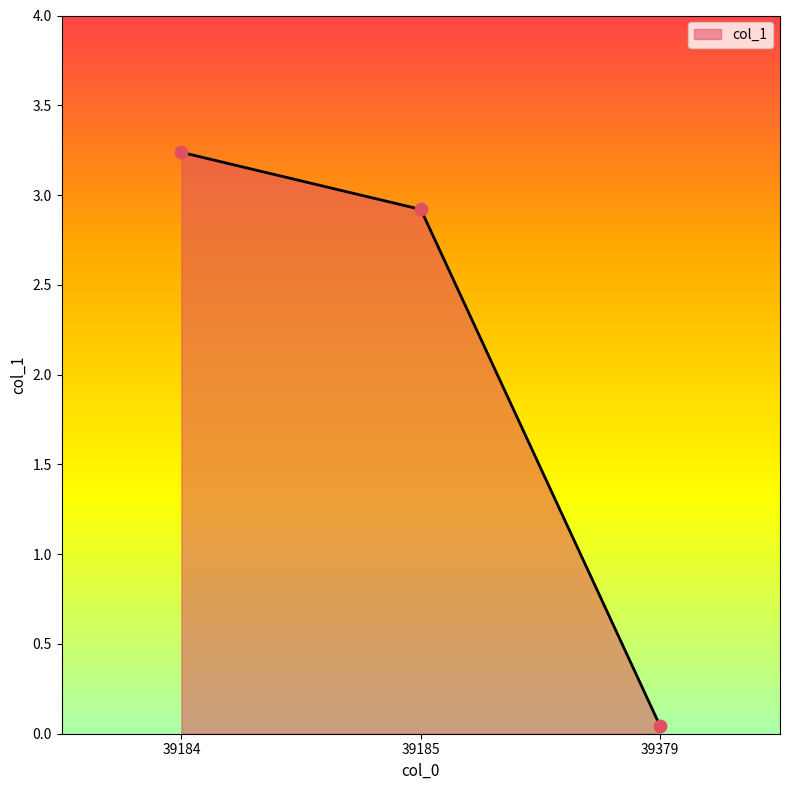

Which has a higher value, 39379 or 39184?

39184